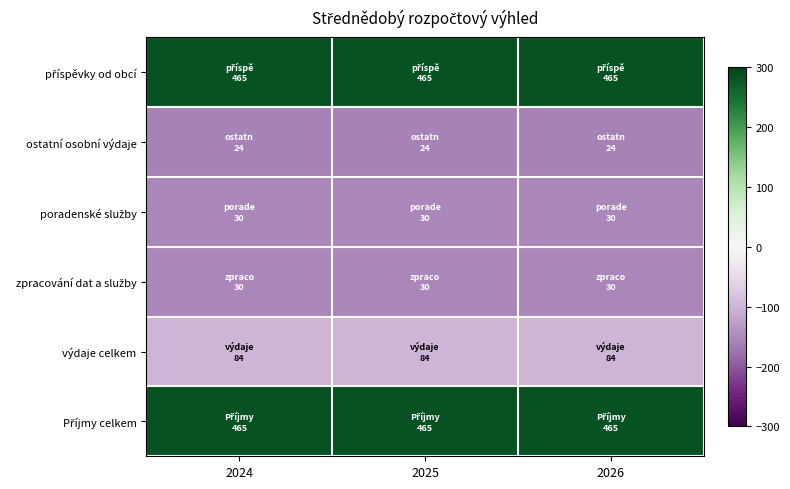

Between 2025 and 2024, which is larger?

2025